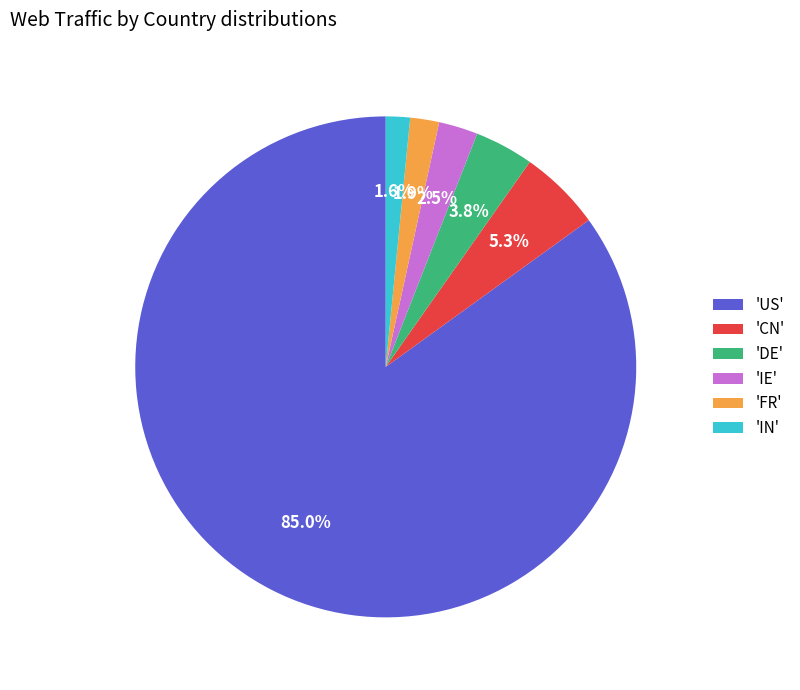

What is the largest slice in the pie chart?

'US'